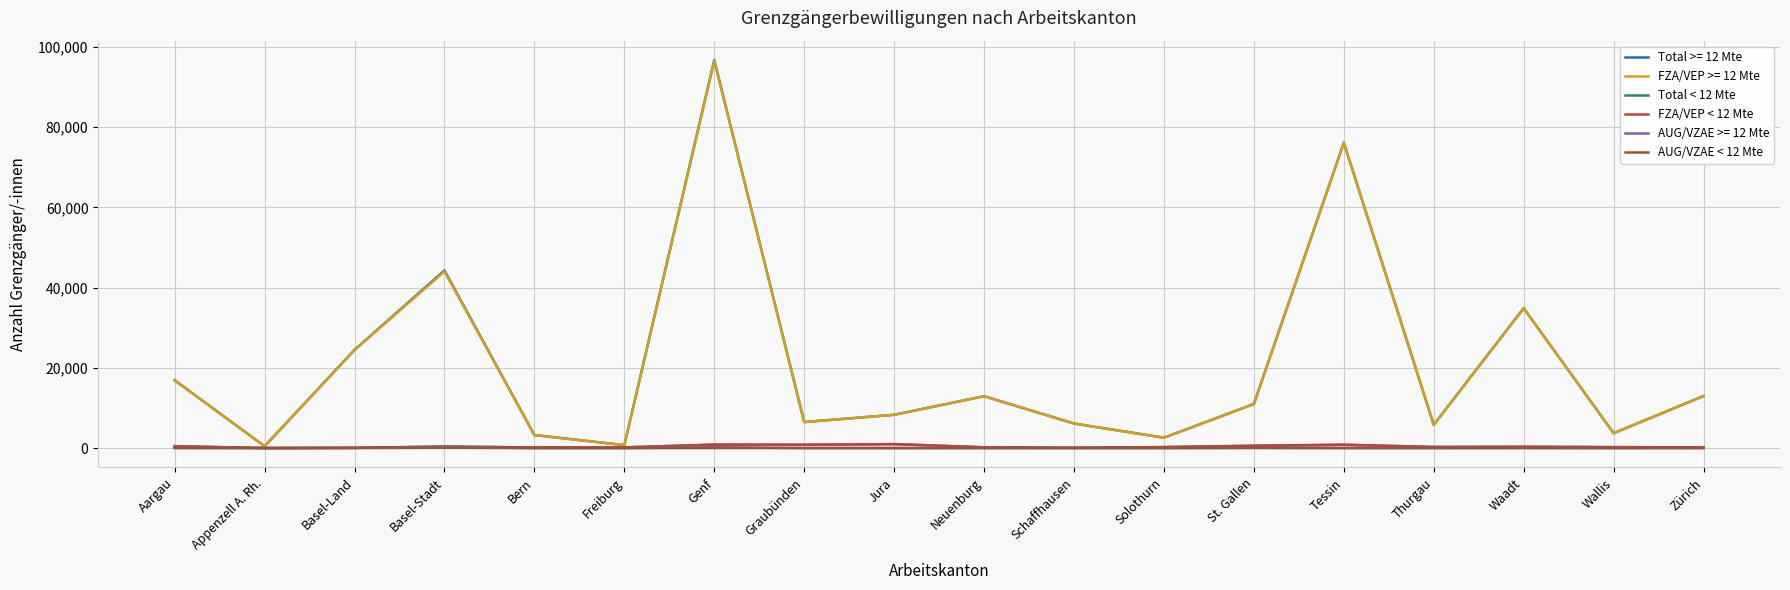

Which series has the largest range (max minus min)?

Total >= 12 Mte